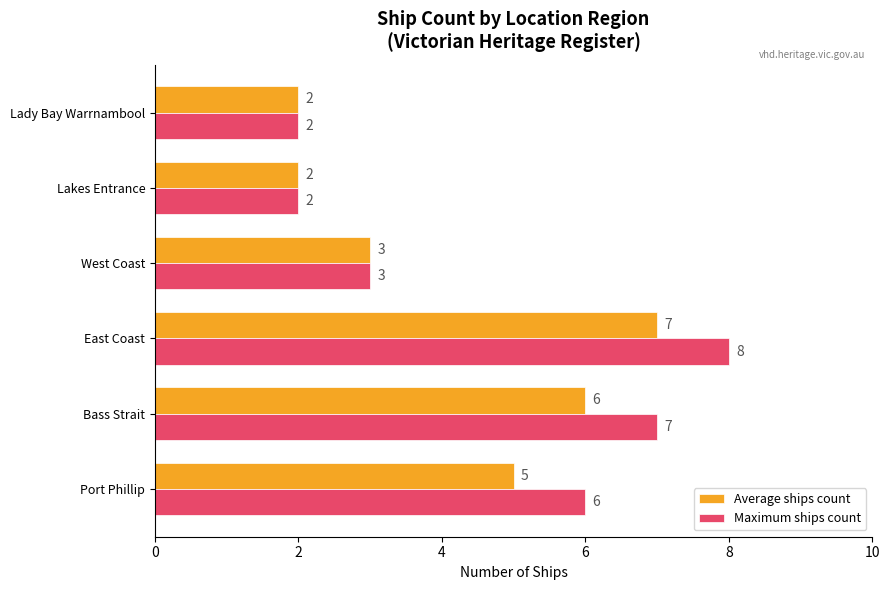

What is the sum of all Maximum ships count values?

28